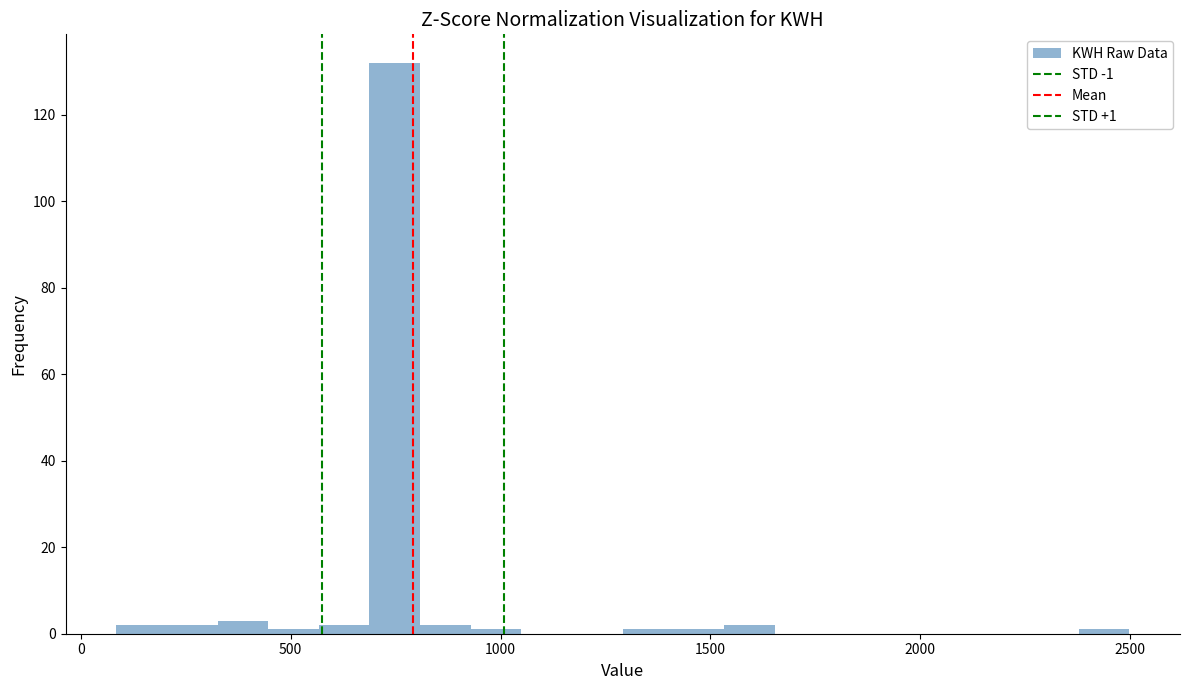

Read against the x-axis, roughly where is the centre of the tallest bar?

750